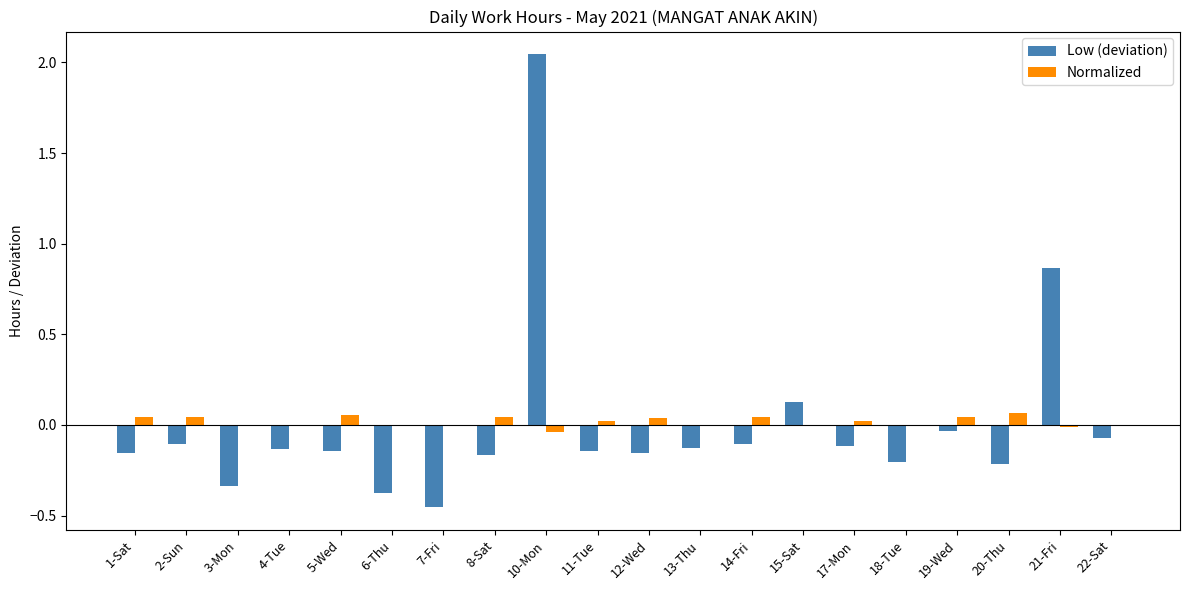

Which category has the highest value in the Low (deviation) series?

10-Mon